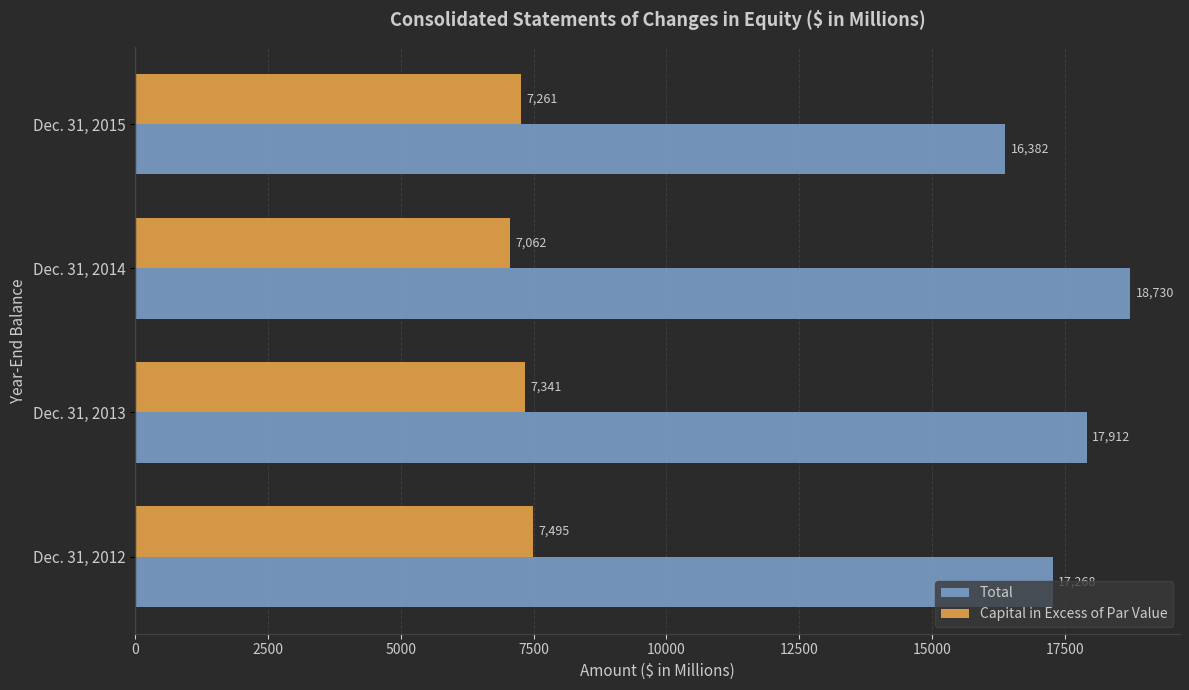

Rank the series by their maximum value, from highest to lowest.

Total, Capital in Excess of Par Value